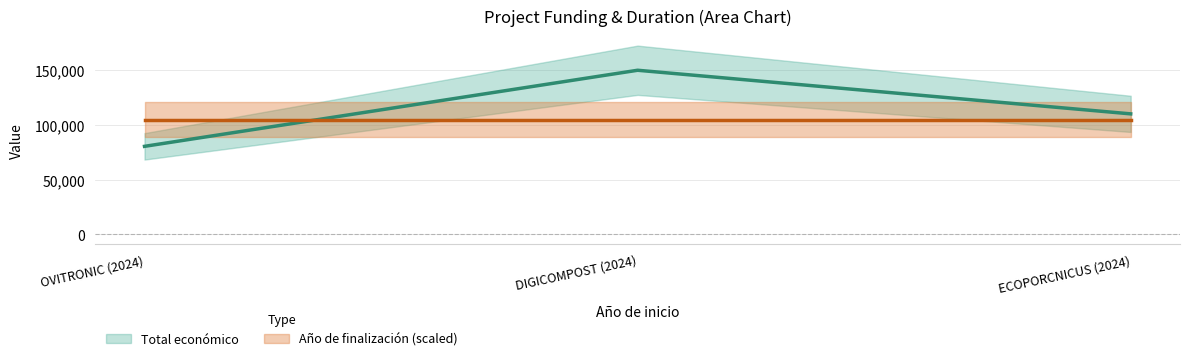

What is the change in value from OVITRONIC (2024) to ECOPORCNICUS (2024)?

+29670